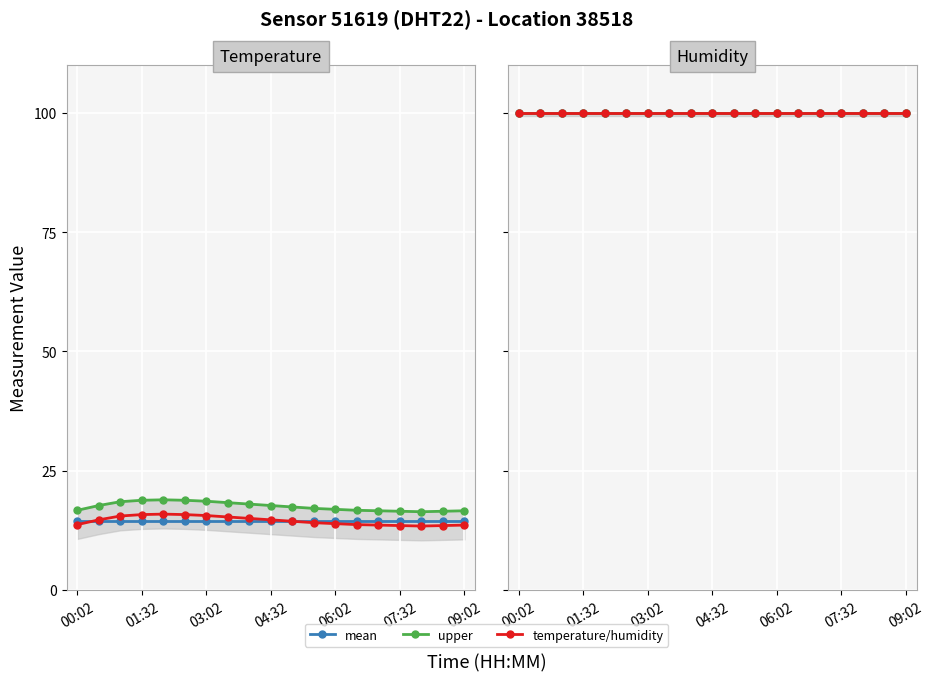

Which series has the widest spread of values?

upper temperature